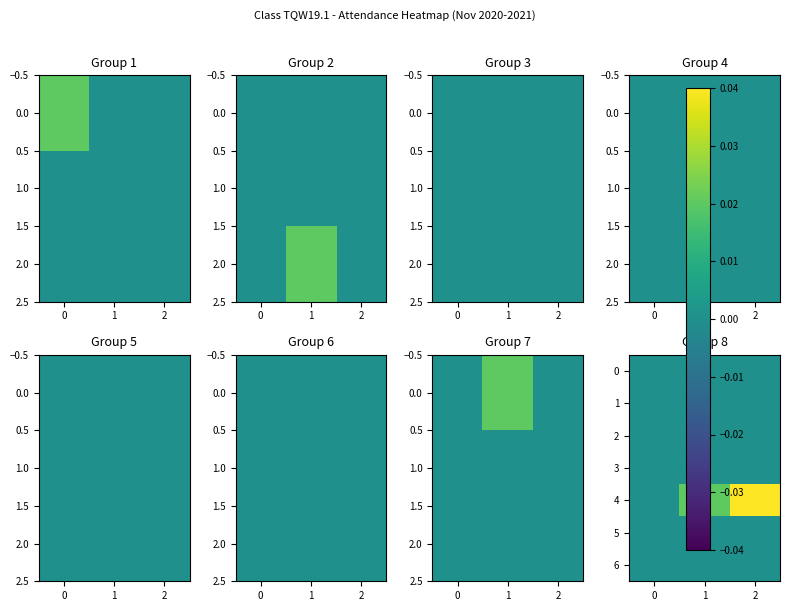

Which series has the widest spread of values?

4